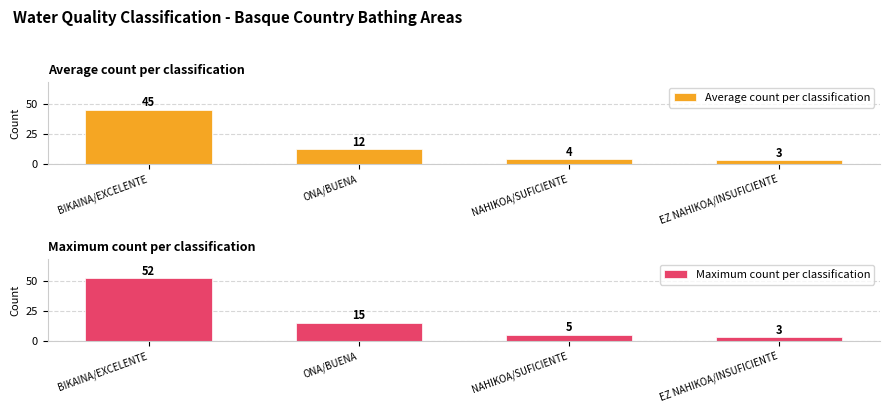

What is the maximum value for Maximum count per classification?

52